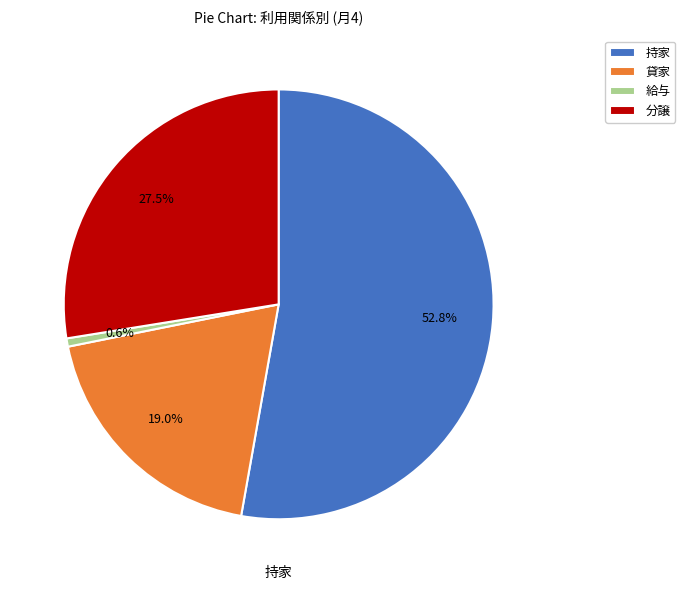

How many segments does this pie chart have?

4